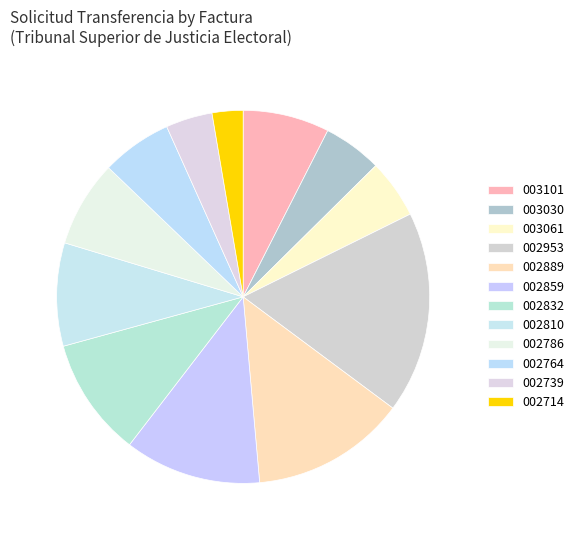

Is there any slice that represents more than half of the pie?

No